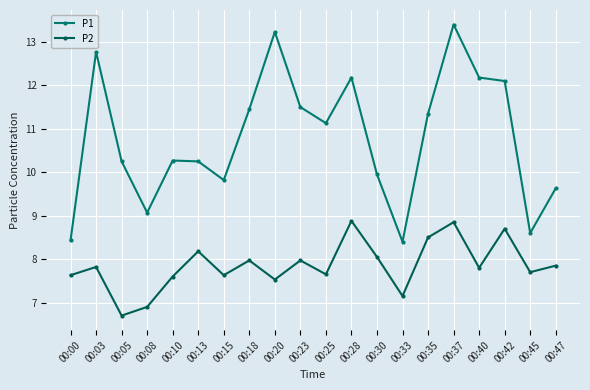

What are all the series names shown in the legend?

P1, P2